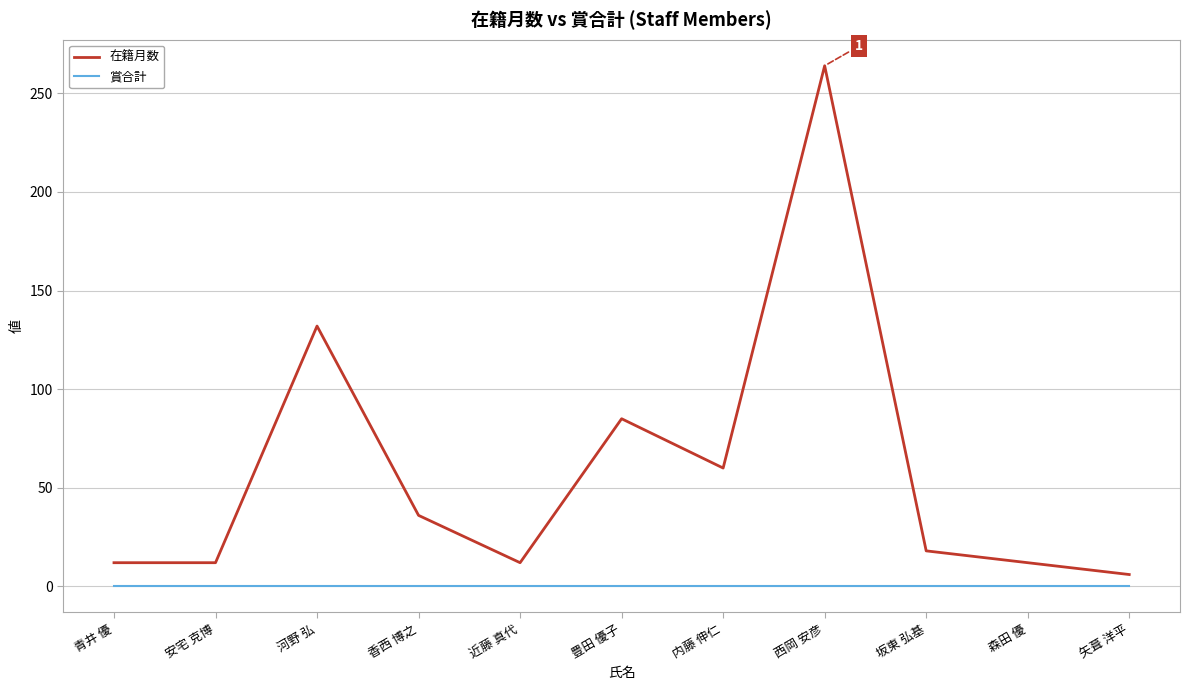

What is the highest value of the 在籍月数 series?

264